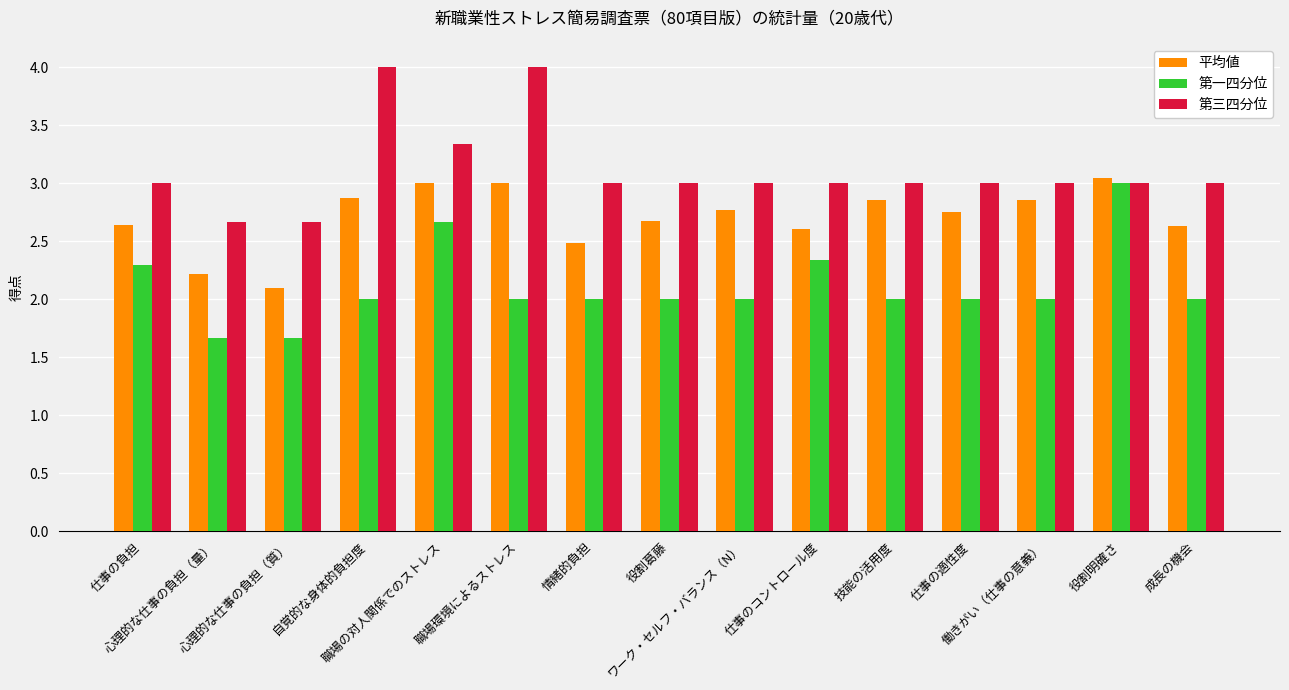

What is the difference between the maximum and minimum values in the 平均値 series?

0.9